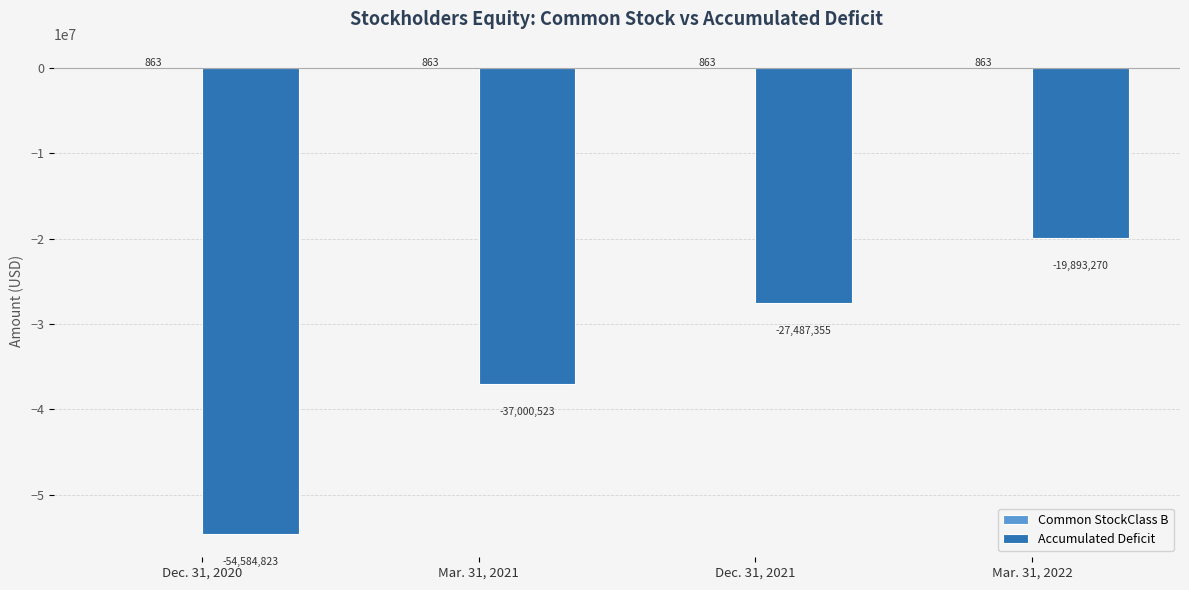

Between Dec. 31, 2020 and Mar. 31, 2021, which series saw the biggest shift?

Accumulated Deficit